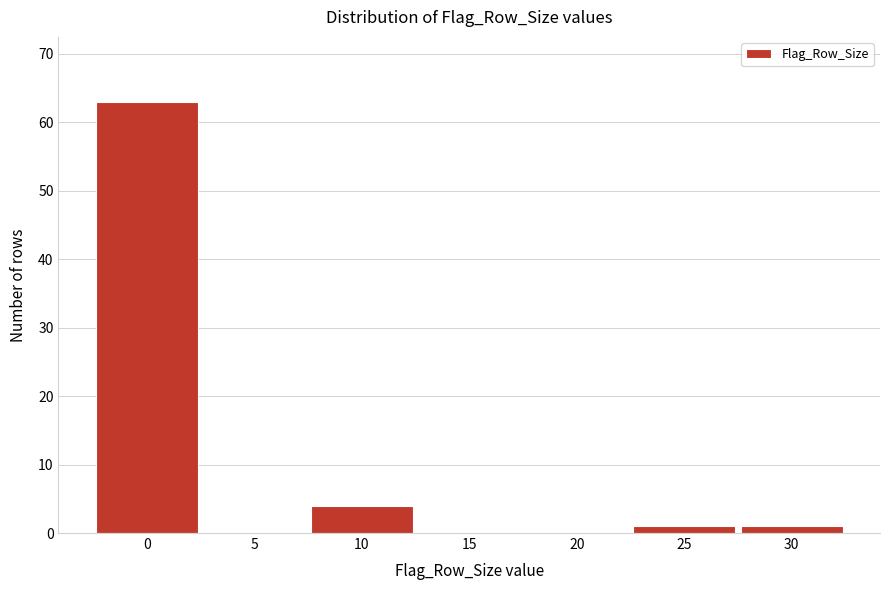

Reading right to left, transcribe all the data shown in this chart.

30=1	25=1	20=0	15=0	10=4	5=0	0=63